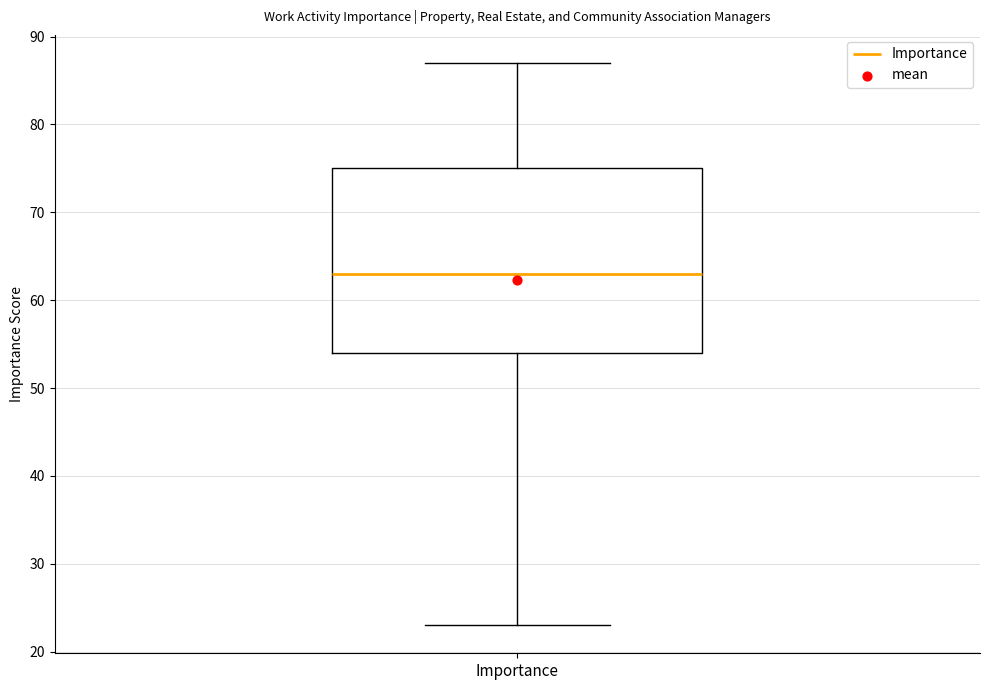

Where does the median line of the box for Importance sit on the y-axis? The values are not printed on the chart, so give them approximately, as read against the axis.

63